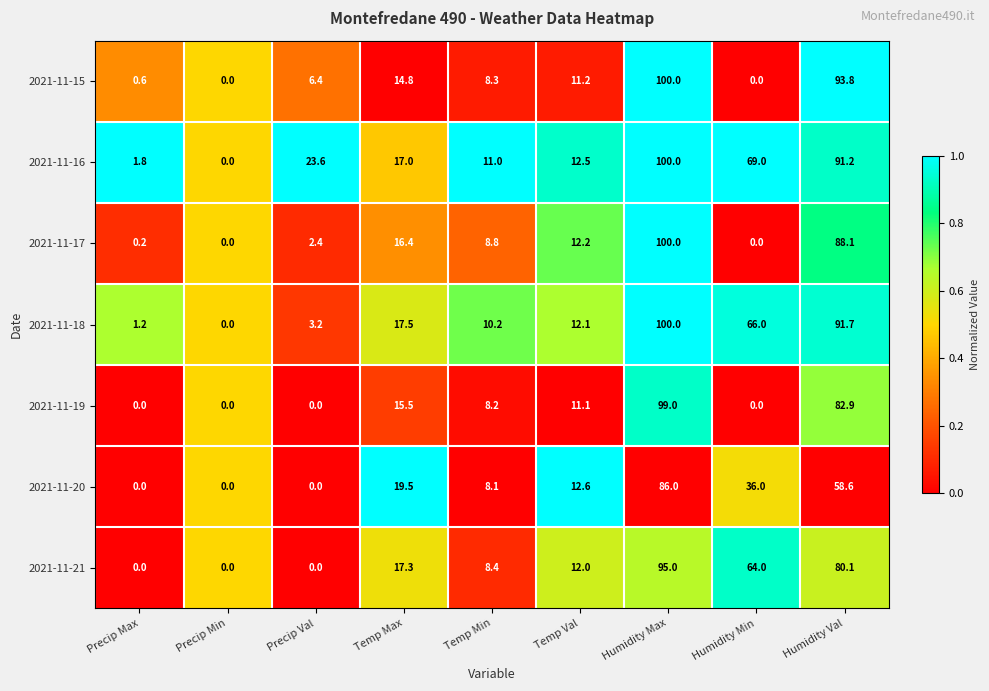

What is the spread (max minus min) of values at Humidity Max?

14.0